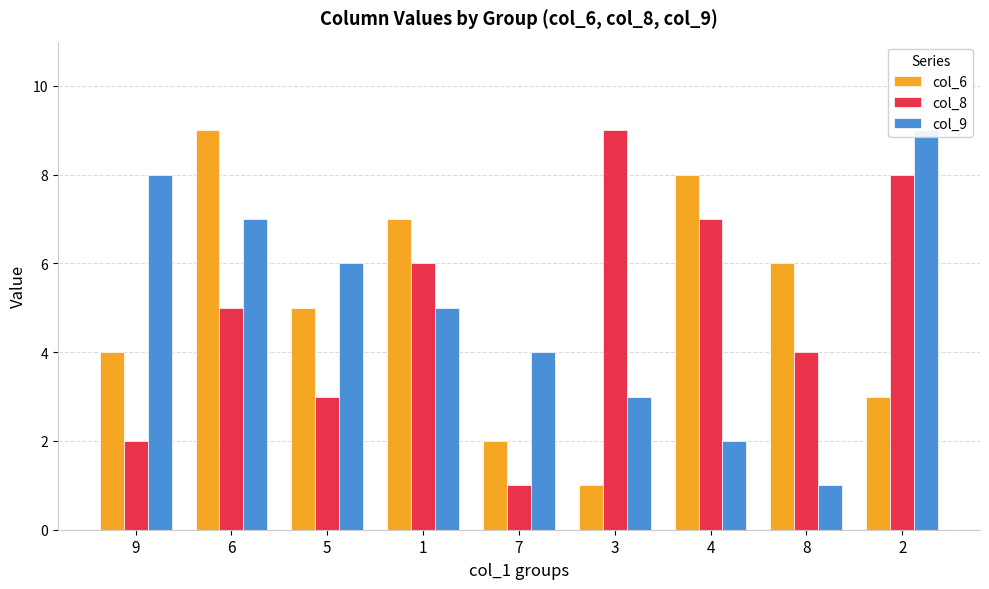

What is the minimum value for col_9?

1